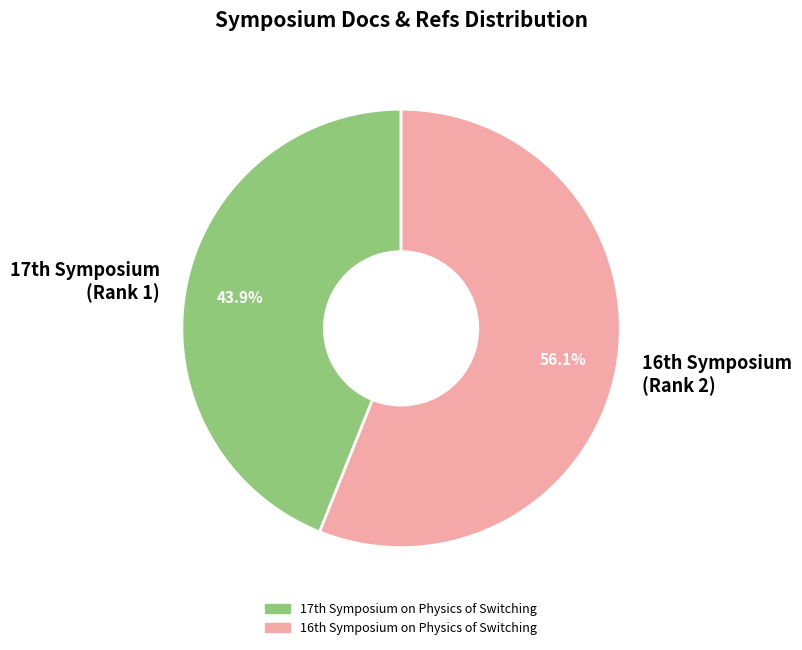

How many slices are in this pie chart?

2